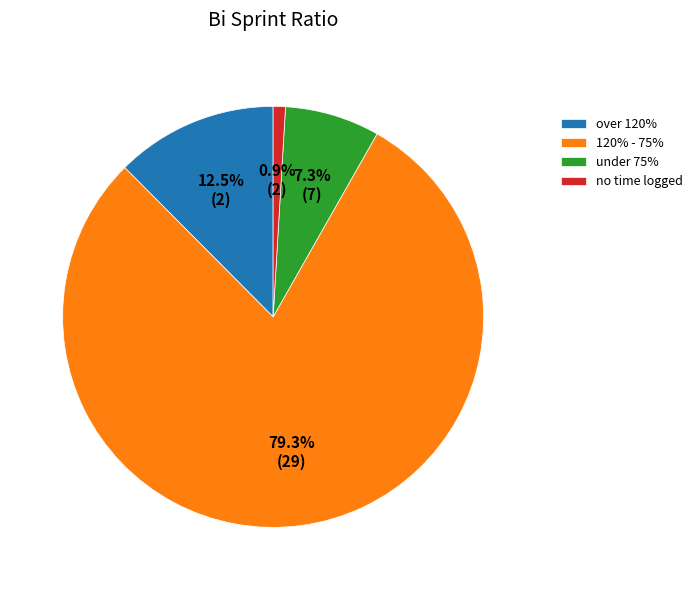

Is 120% - 75% the majority of the pie?

Yes